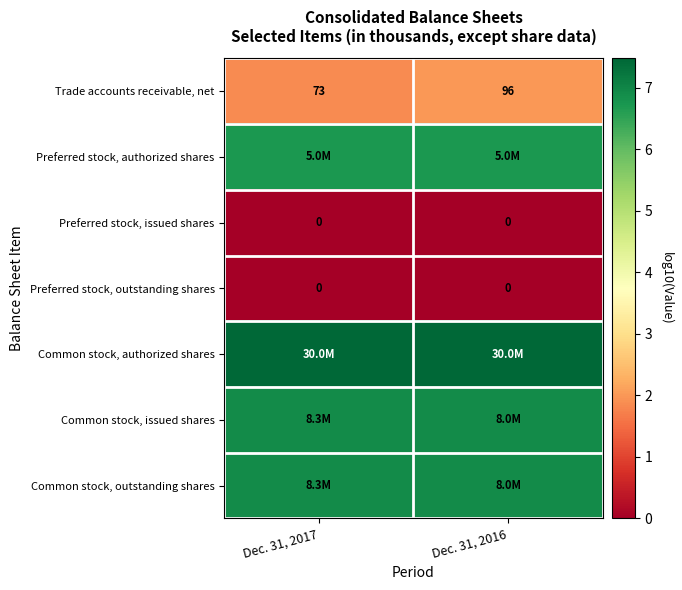

What is the difference between the maximum and minimum values in the Trade accounts receivable, net series?

0.1